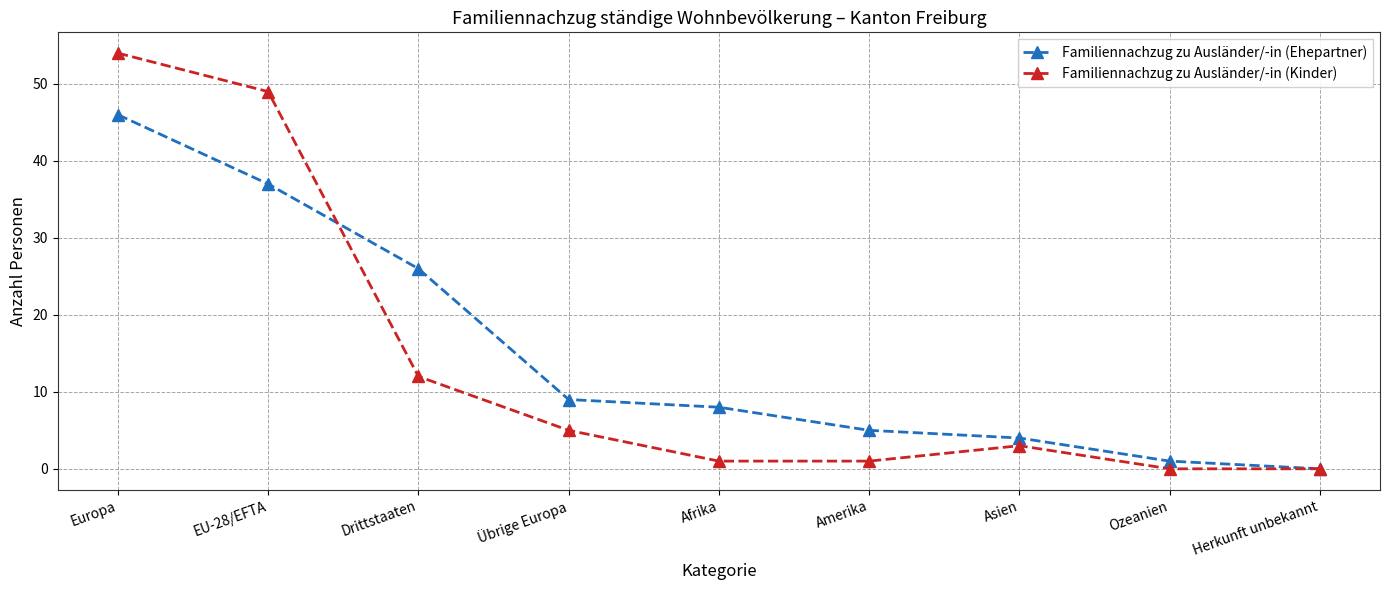

What is the label of the 1st point from the right?

Herkunft unbekannt